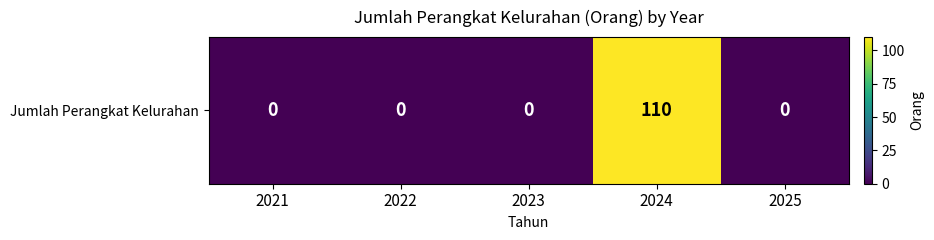

Where is the data nearest to the value 55?

2021